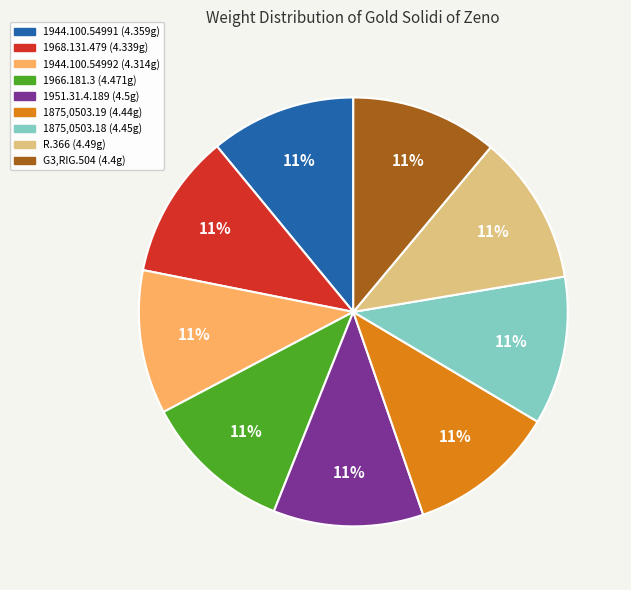

To the nearest percent, what percentage of the pie is R.366?

11%